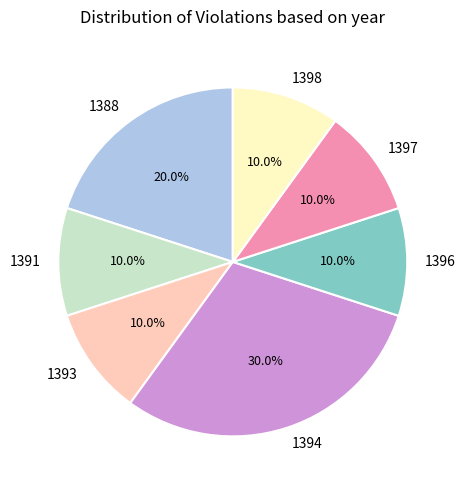

Which has a higher value, 1397 or 1394?

1394